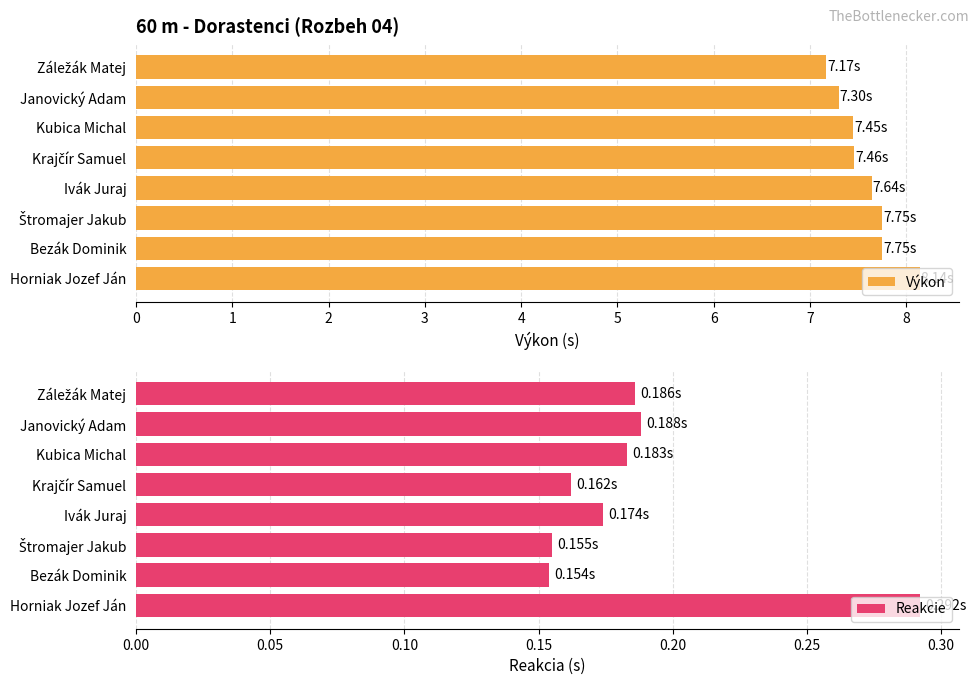

Rank the series by their average value, from lowest to highest.

Reakcie, Výkon